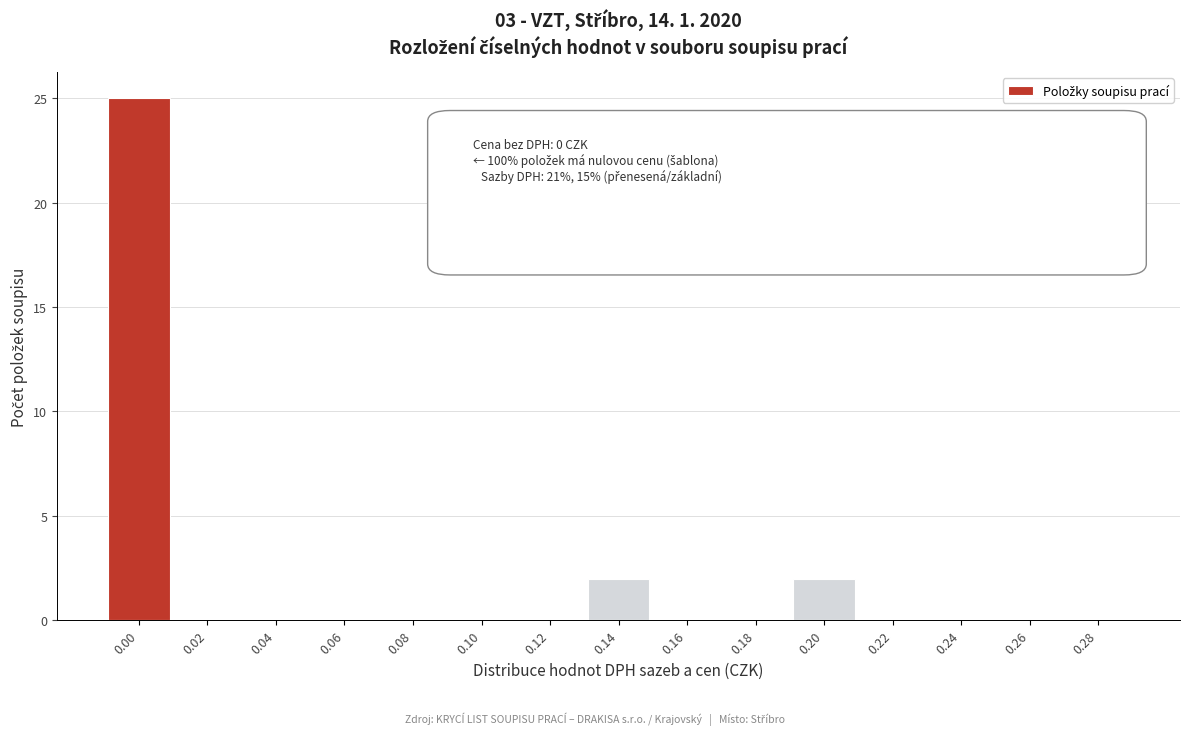

Reading left to right, transcribe all the data shown in this chart.

0.00=25	0.02=0	0.04=0	0.06=0	0.08=0	0.10=0	0.12=0	0.14=2	0.16=0	0.18=0	0.20=2	0.22=0	0.24=0	0.26=0	0.28=0